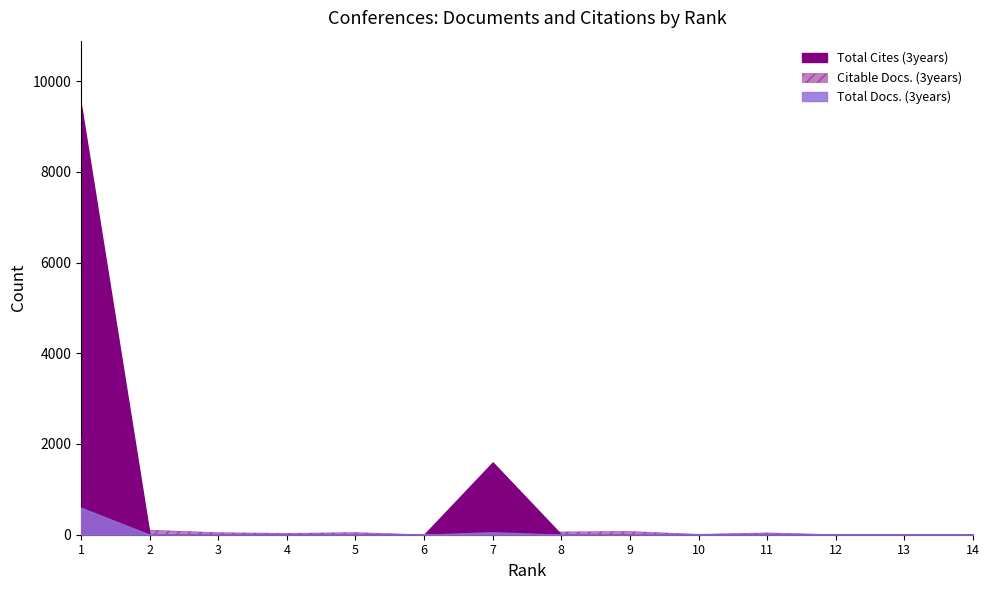

How many values in the Citable Docs. (3years) series exceed 41?

6